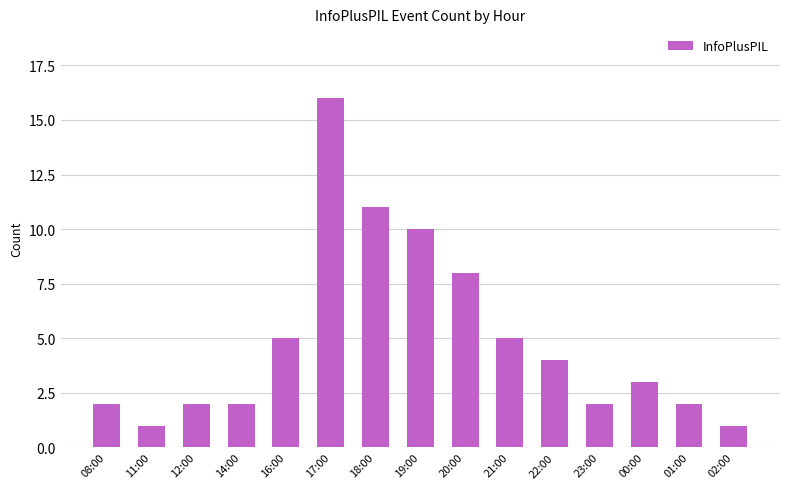

Which has a higher value, 14:00 or 22:00?

22:00